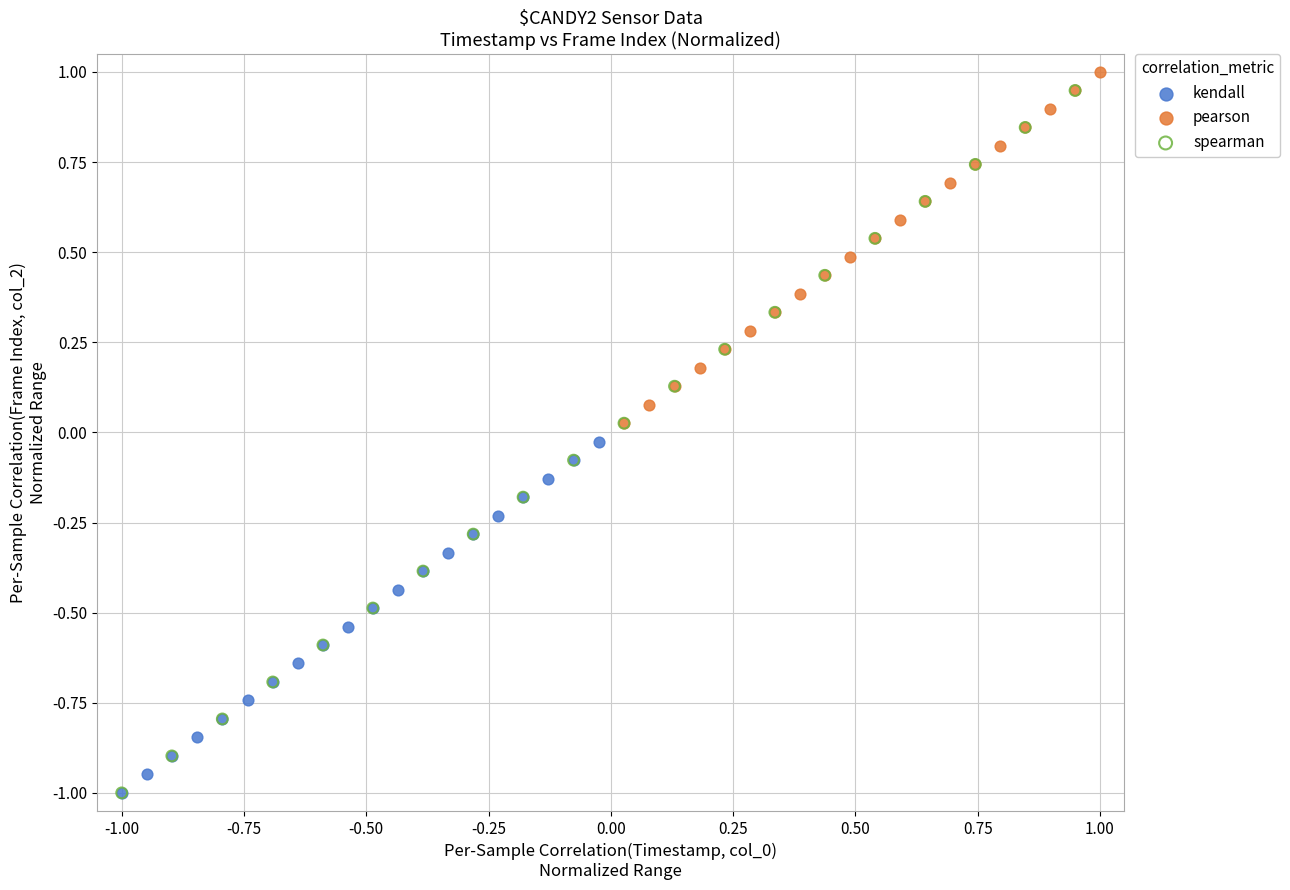

What are all the series names shown in the legend?

kendall, pearson, spearman